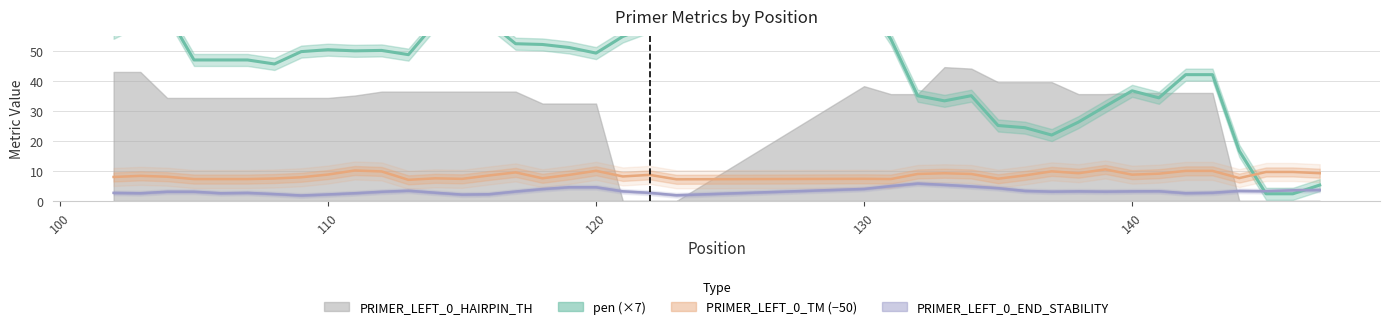

How many lines are shown in the chart?

3